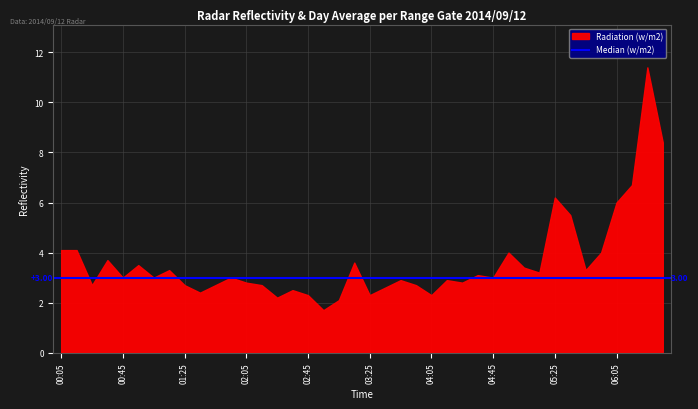

What is the difference between the maximum and minimum values?

9.7